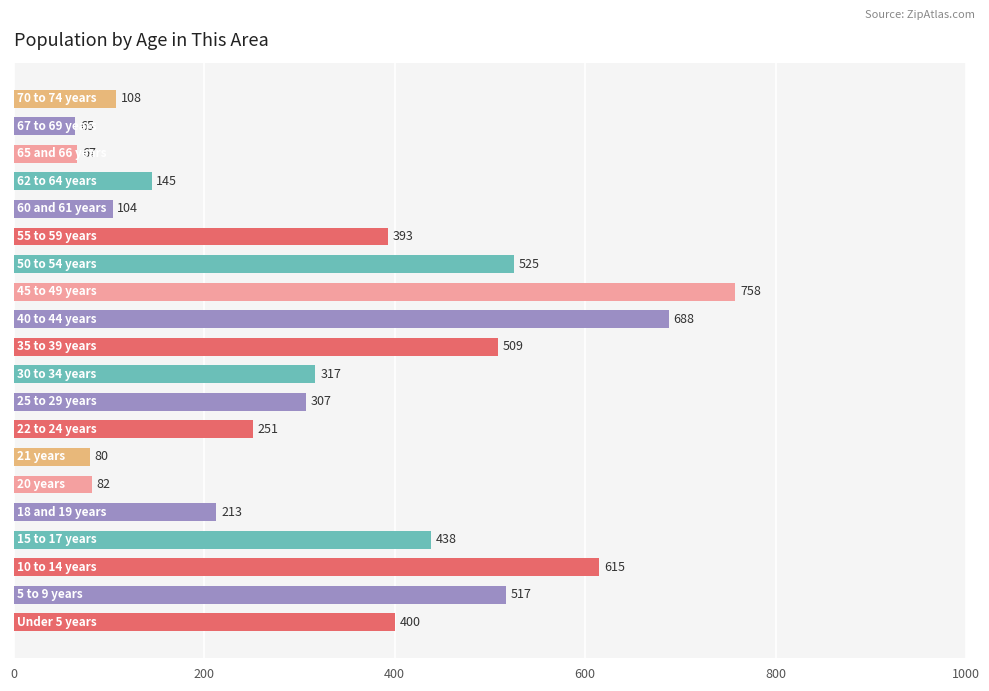

What is the maximum value shown in the chart?

758